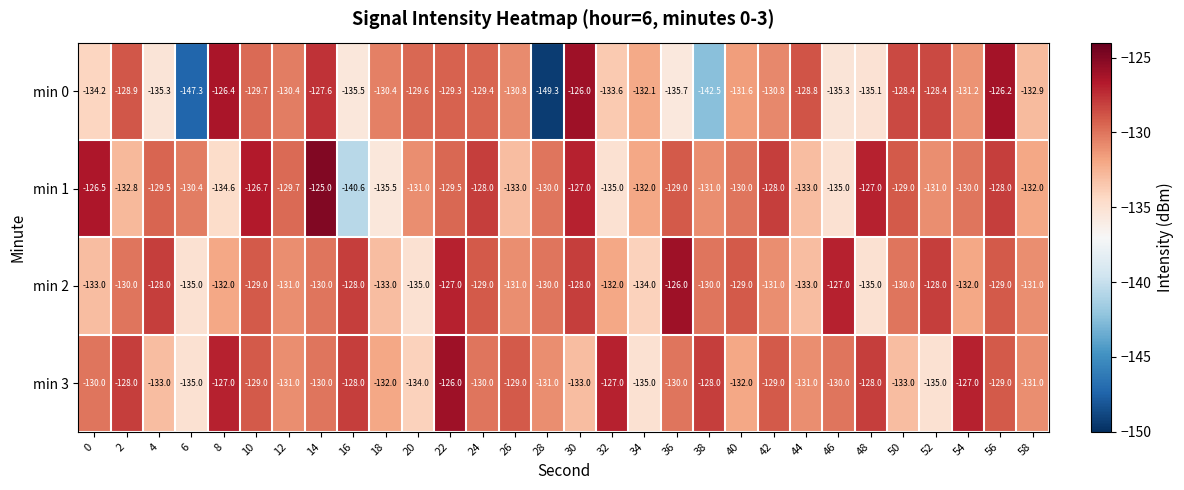

Between 6 and 44, which series saw the biggest shift?

min 0